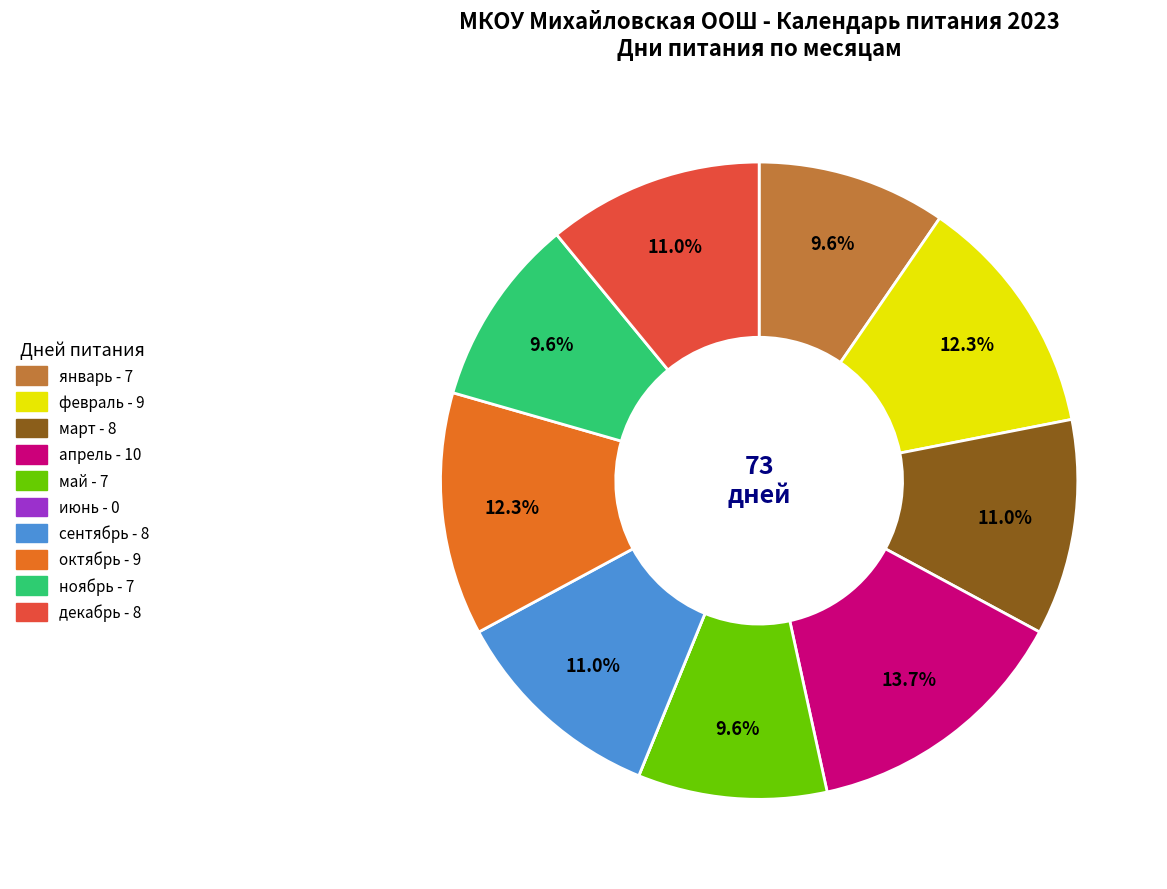

The январь slice represents 10% of the pie. True or false?

True